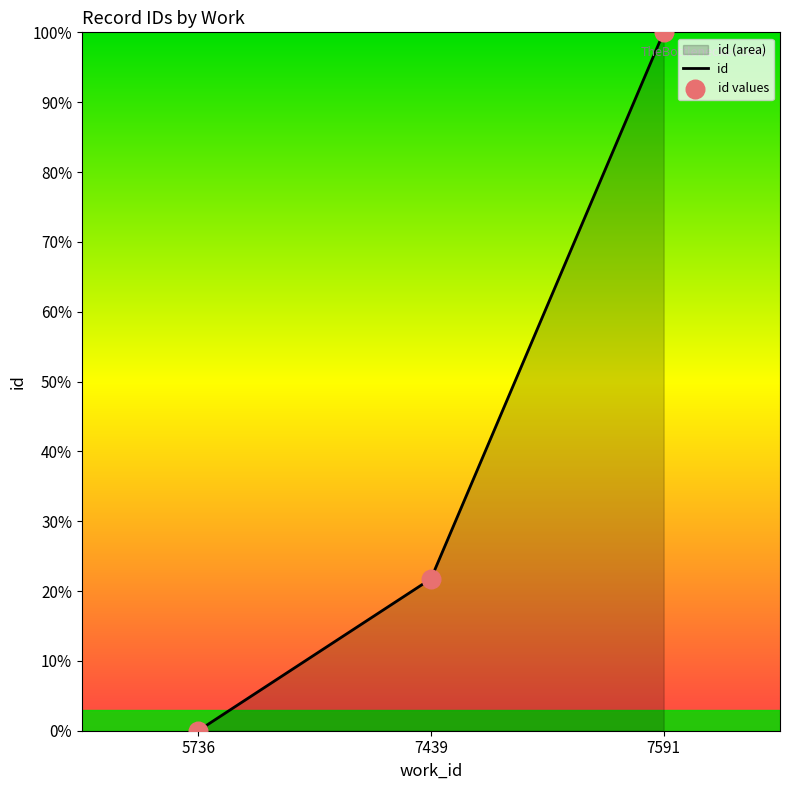

At which category is the sum across all series the highest?

7591